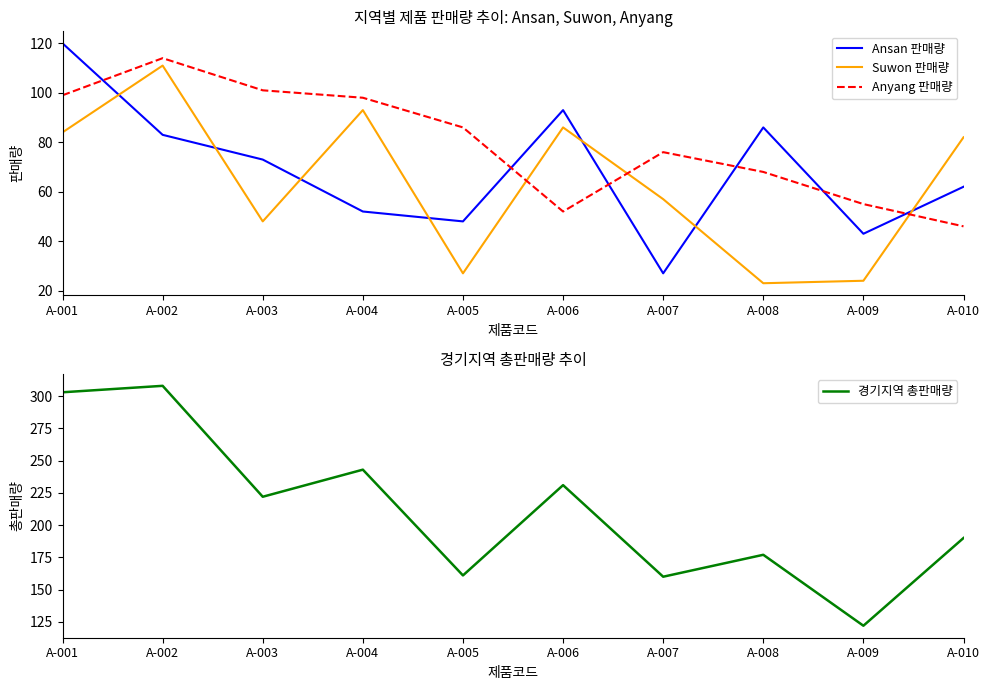

Which series changed the most between A-001 and A-006?

경기지역 총판매량